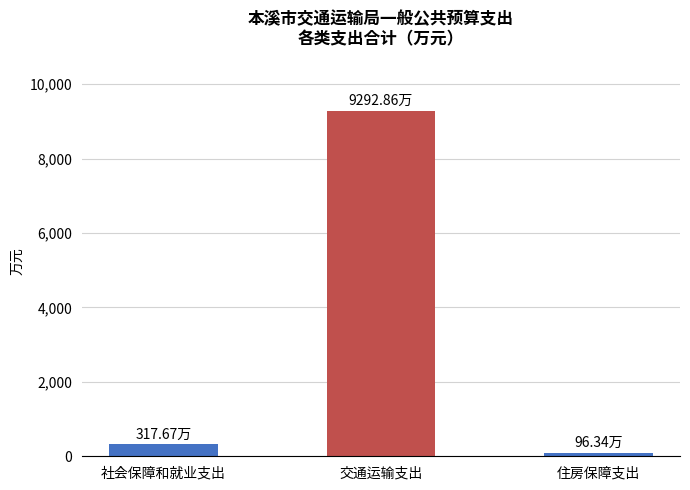

What is the label of the 2nd bar from the right?

交通运输支出